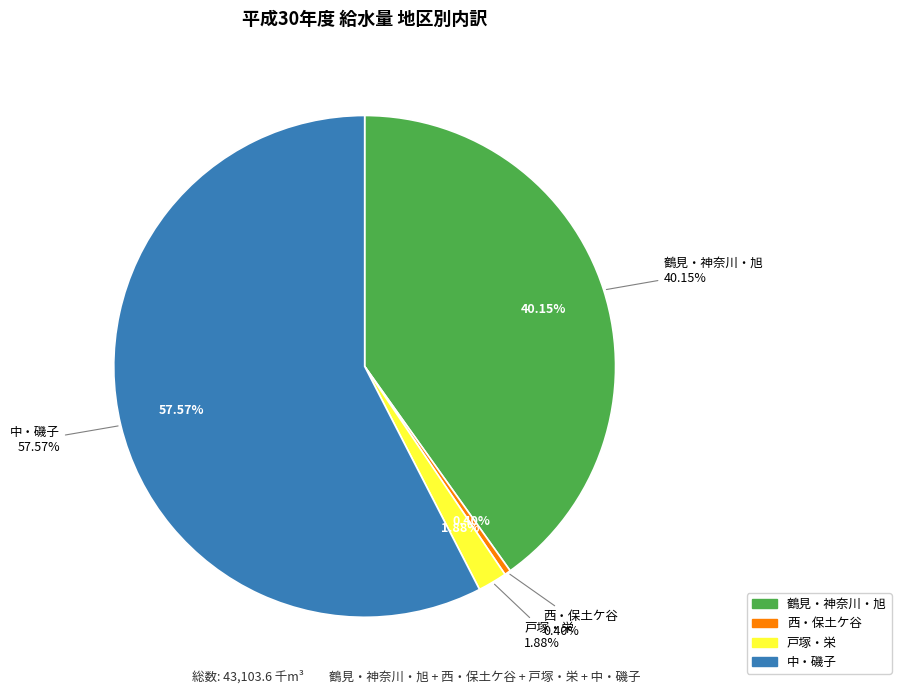

What percentage is the 鶴見・神奈川・旭 slice, to the nearest percent?

40%